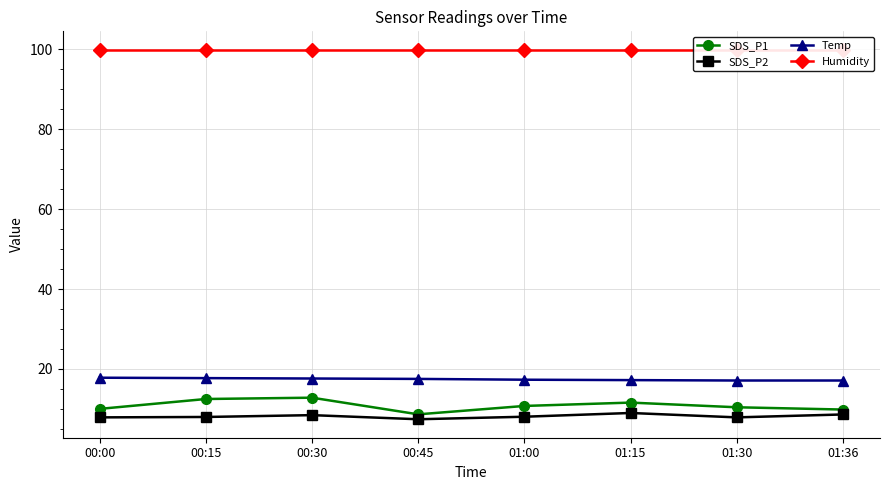

Rank the series at 01:30 from lowest to highest value.

SDS_P2, SDS_P1, Temp, Humidity